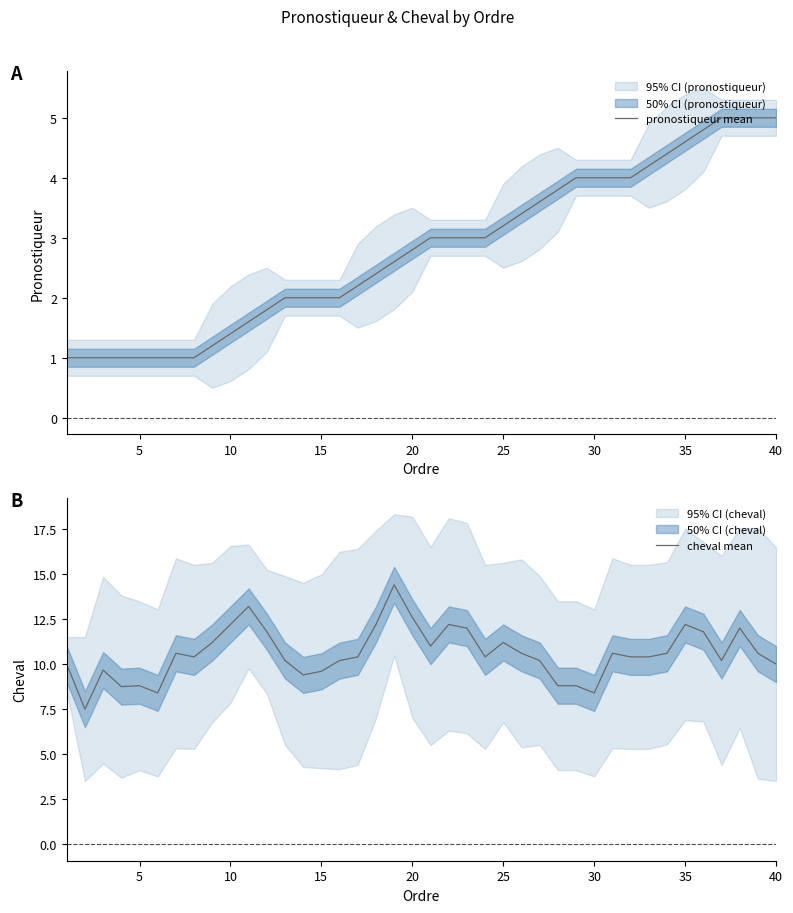

Which series has the largest total across all categories?

cheval mean